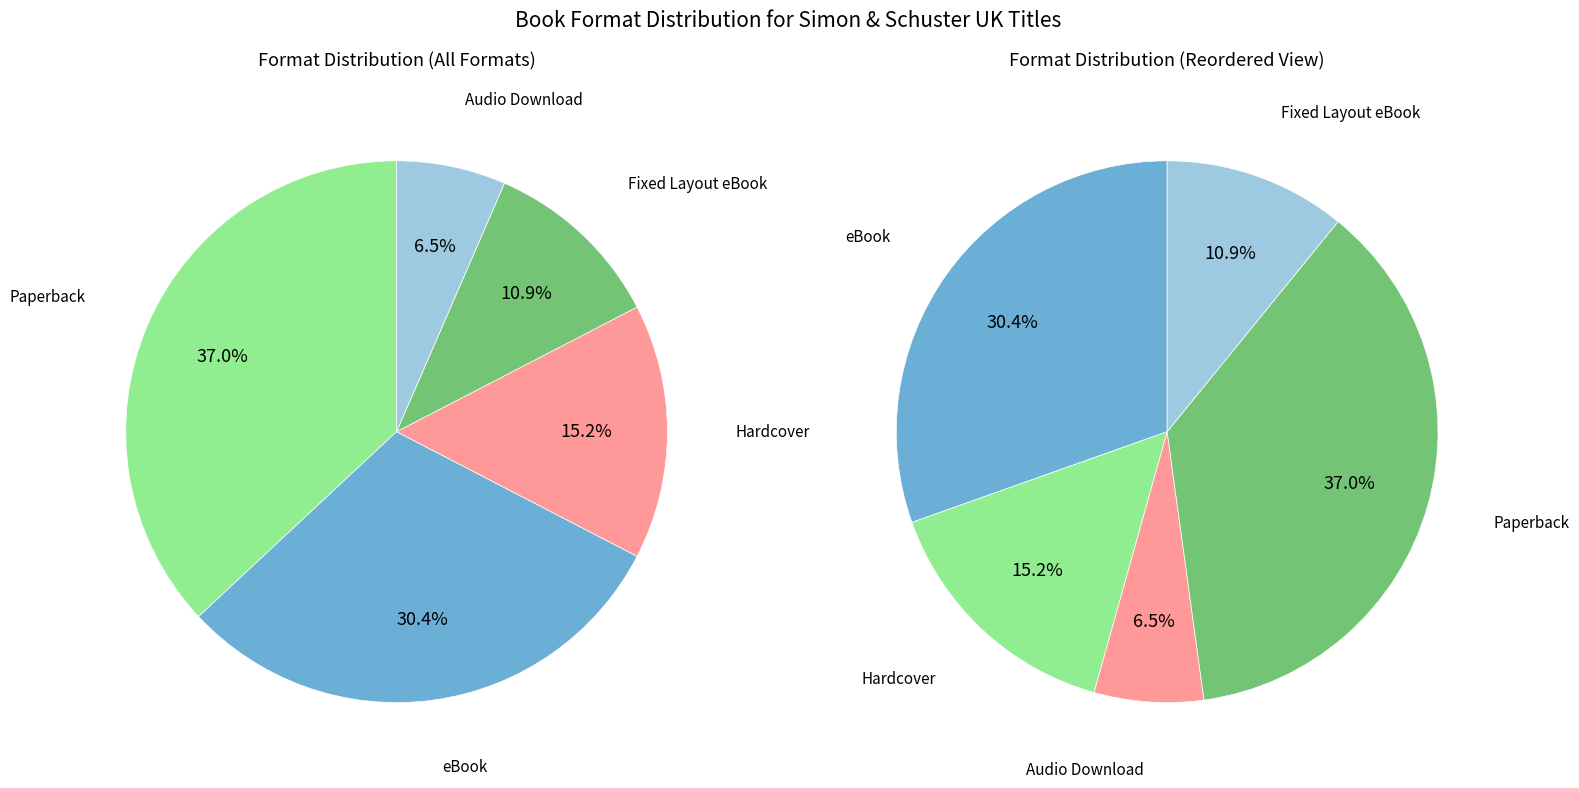

What is the ratio of the value at Audio Download to the value at eBook?

0.2